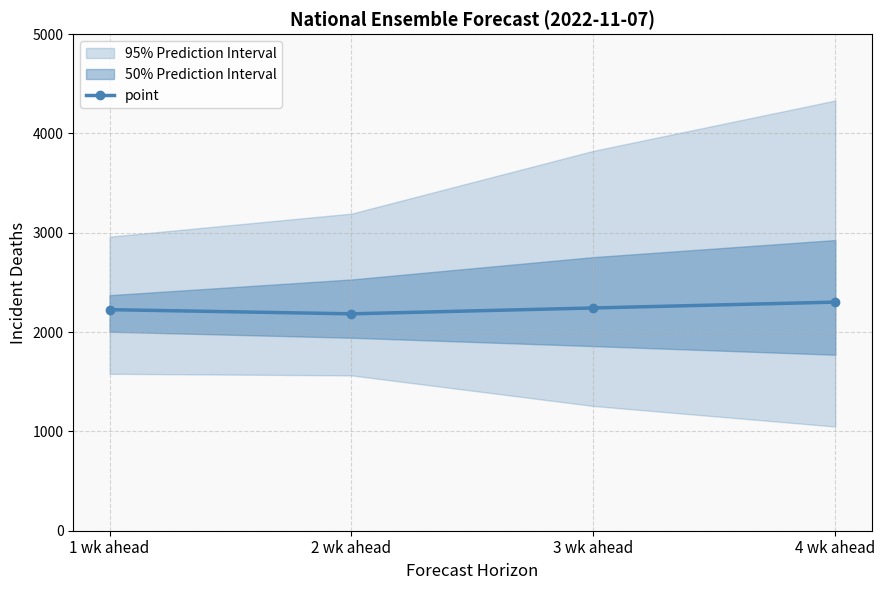

How many data points in point are less than 2243?

2